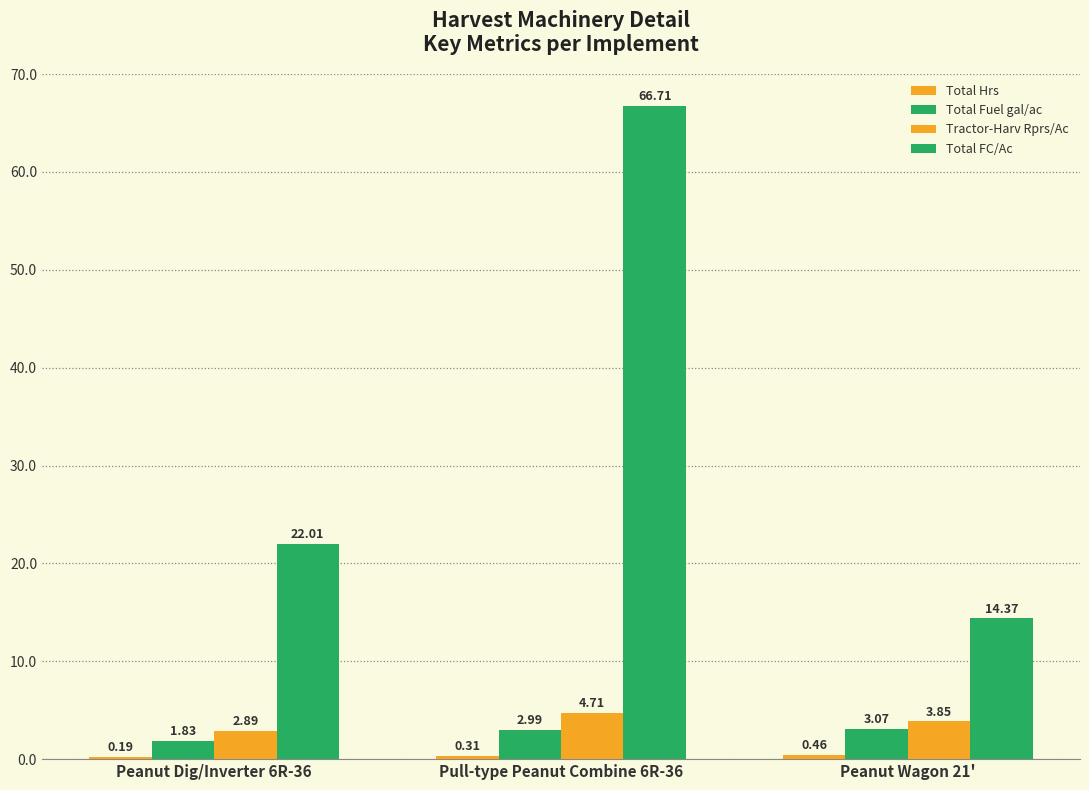

Which series has the largest range (max minus min)?

Total FC/Ac